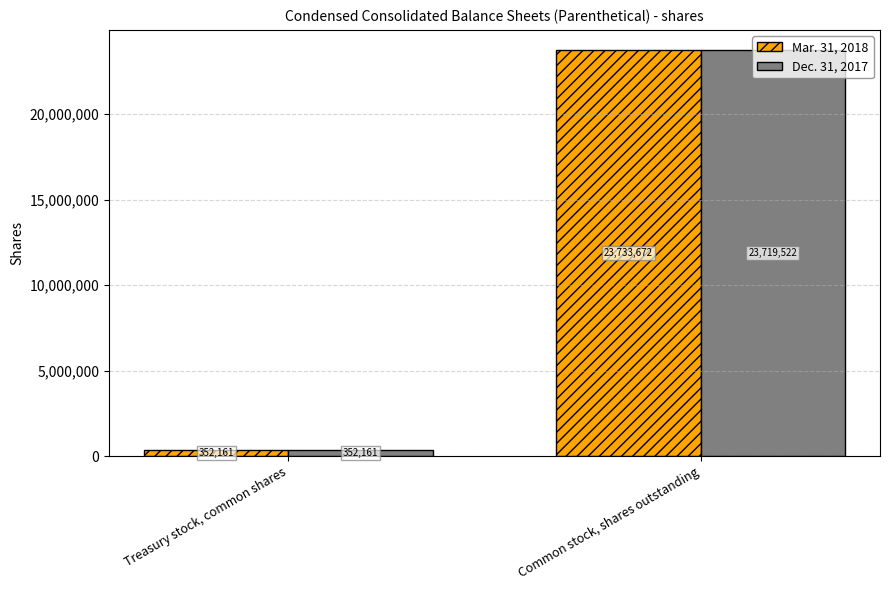

Between Treasury stock, common shares and Common stock, shares outstanding, which series saw the biggest shift?

Mar. 31, 2018